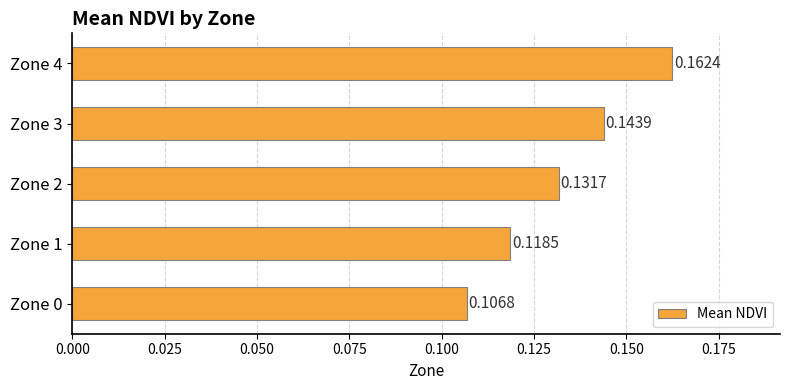

What is the change in value from Zone 0 to Zone 4?

+0.1